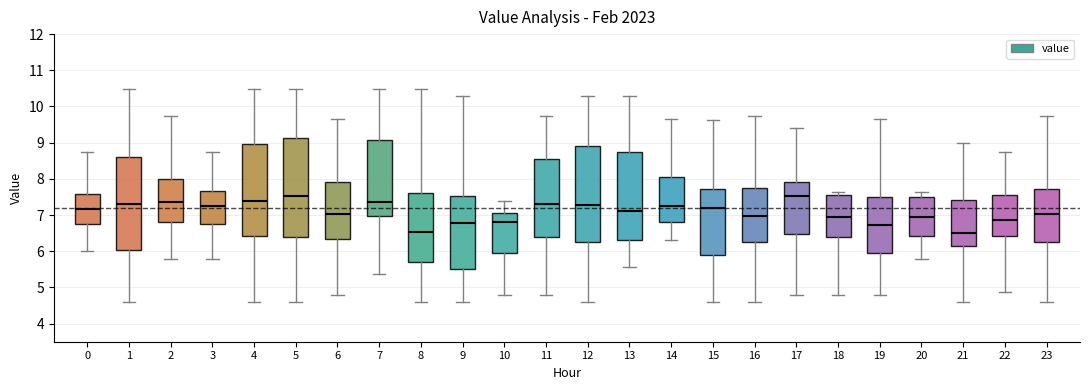

Reading left to right, read every box against the y-axis: the position of its median line, the range the box covers, and the ends of its whiskers. The values are not printed on the chart, so give them approximately, as read against the axis.

0: median 7.2, box 6.8 to 7.6, whiskers 6.0 to 8.7
1: median 7.3, box 6.0 to 8.6, whiskers 4.6 to 10.5
2: median 7.4, box 6.8 to 8.0, whiskers 5.8 to 9.8
3: median 7.3, box 6.8 to 7.7, whiskers 5.8 to 8.7
4: median 7.4, box 6.4 to 9.0, whiskers 4.6 to 10.5
5: median 7.5, box 6.4 to 9.1, whiskers 4.6 to 10.5
6: median 7.0, box 6.3 to 7.9, whiskers 4.8 to 9.7
7: median 7.4, box 7.0 to 9.1, whiskers 5.4 to 10.5
8: median 6.5, box 5.7 to 7.6, whiskers 4.6 to 10.5
9: median 6.8, box 5.5 to 7.5, whiskers 4.6 to 10.3
10: median 6.8, box 5.9 to 7.1, whiskers 4.8 to 7.4
11: median 7.3, box 6.4 to 8.5, whiskers 4.8 to 9.8
12: median 7.3, box 6.3 to 8.9, whiskers 4.6 to 10.3
13: median 7.1, box 6.3 to 8.7, whiskers 5.6 to 10.3
14: median 7.3, box 6.8 to 8.1, whiskers 6.3 to 9.7
15: median 7.2, box 5.9 to 7.7, whiskers 4.6 to 9.6
16: median 7.0, box 6.3 to 7.7, whiskers 4.6 to 9.8
17: median 7.5, box 6.5 to 7.9, whiskers 4.8 to 9.4
18: median 7.0, box 6.4 to 7.6, whiskers 4.8 to 7.7
19: median 6.7, box 5.9 to 7.5, whiskers 4.8 to 9.7
20: median 7.0, box 6.4 to 7.5, whiskers 5.8 to 7.7
21: median 6.5, box 6.2 to 7.4, whiskers 4.6 to 9.0
22: median 6.9, box 6.4 to 7.6, whiskers 4.9 to 8.7
23: median 7.0, box 6.2 to 7.7, whiskers 4.6 to 9.8